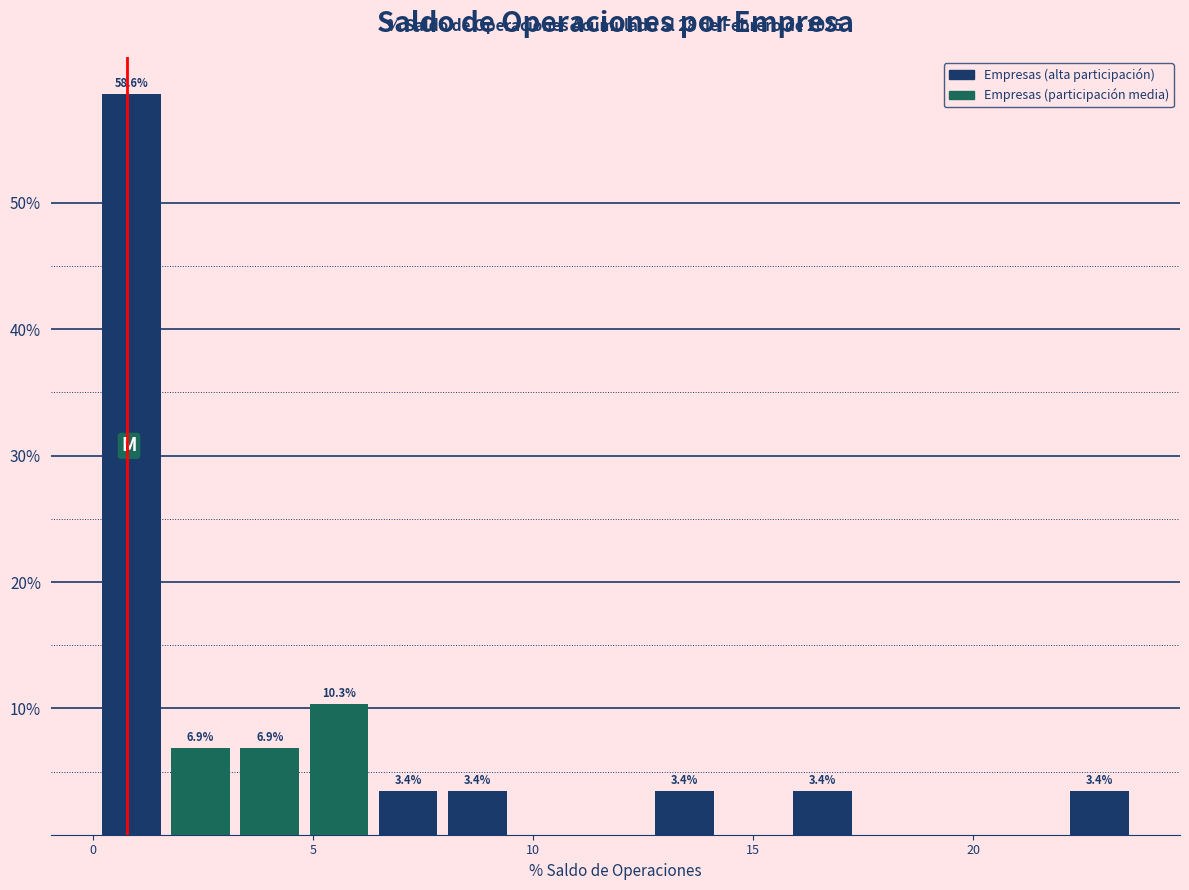

Around what value on the x-axis is the tallest bar? Give the approximate position of its centre, as read against the axis.

1.0